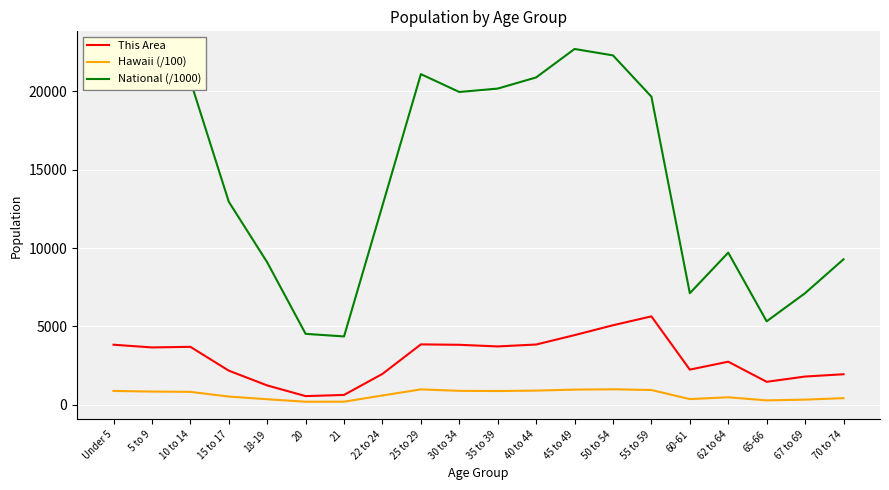

Which series has the widest spread of values?

National (/1000)